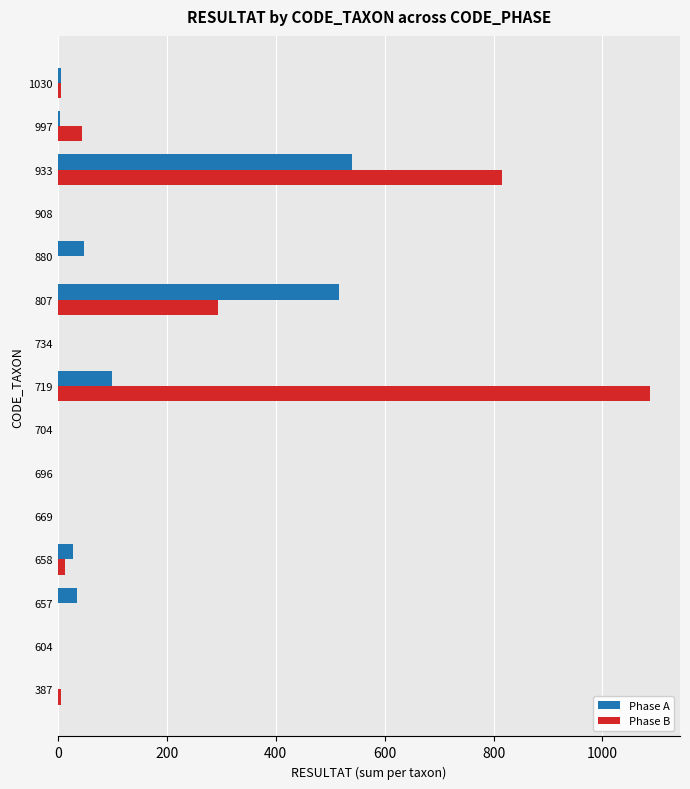

The Phase B series shows 6 at 1030. True or false?

True